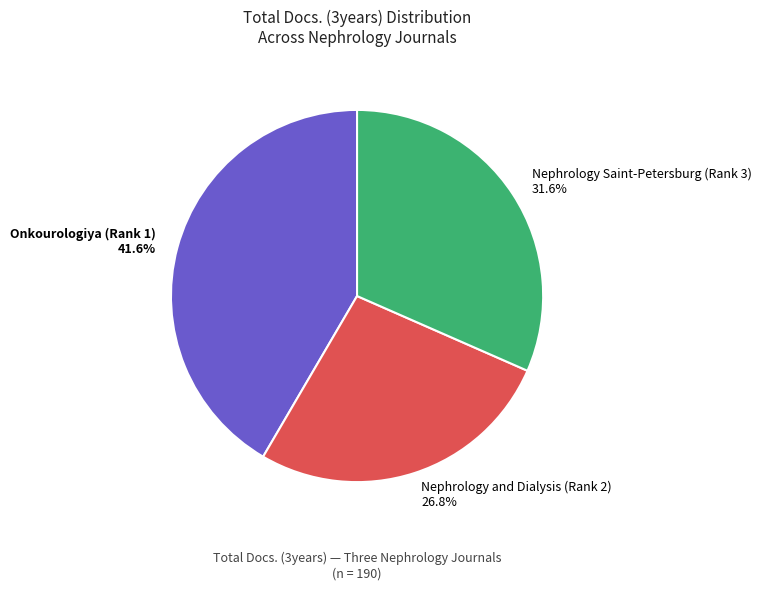

Combined, do Nephrology and Dialysis (Rank 2) and Nephrology Saint-Petersburg (Rank 3) account for over 50%?

Yes